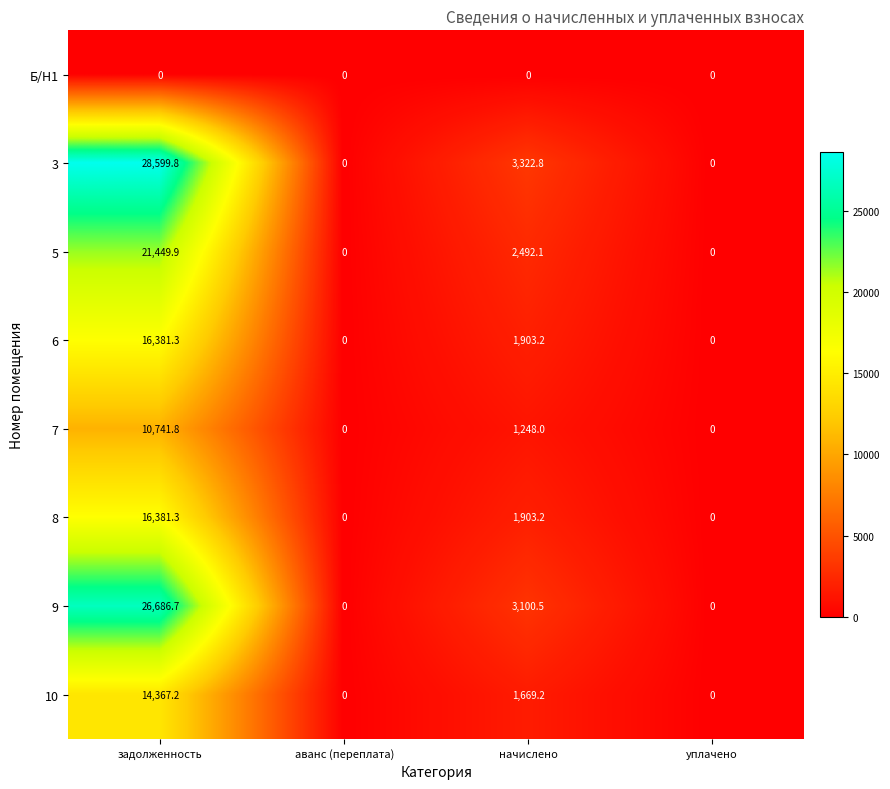

At which category is the sum across all series the highest?

задолженность